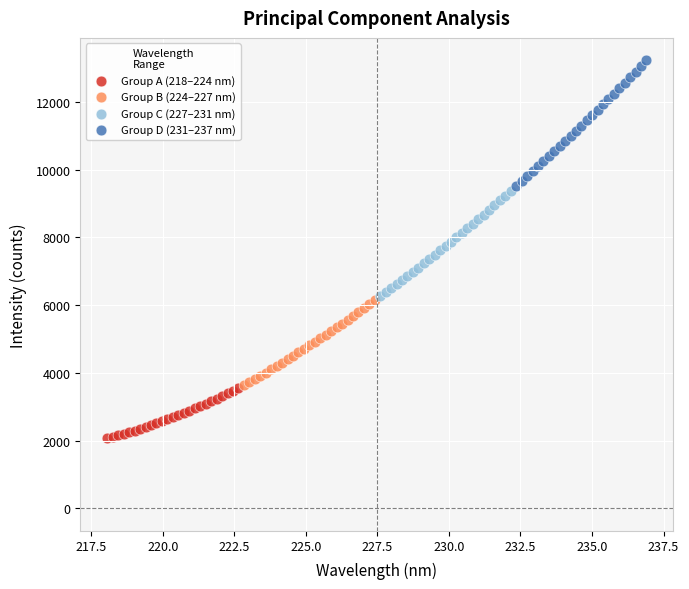

Which series contains the lowest Y value?

Group A (218–224 nm)